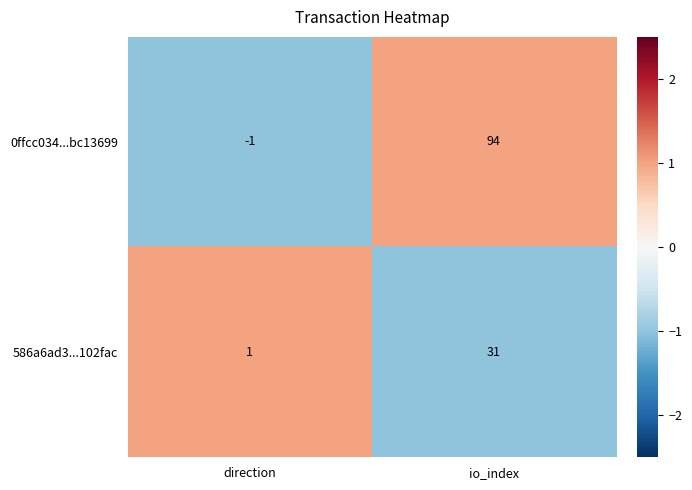

Rank the series at io_index from highest to lowest value.

0ffcc034...bc13699, 586a6ad3...102fac